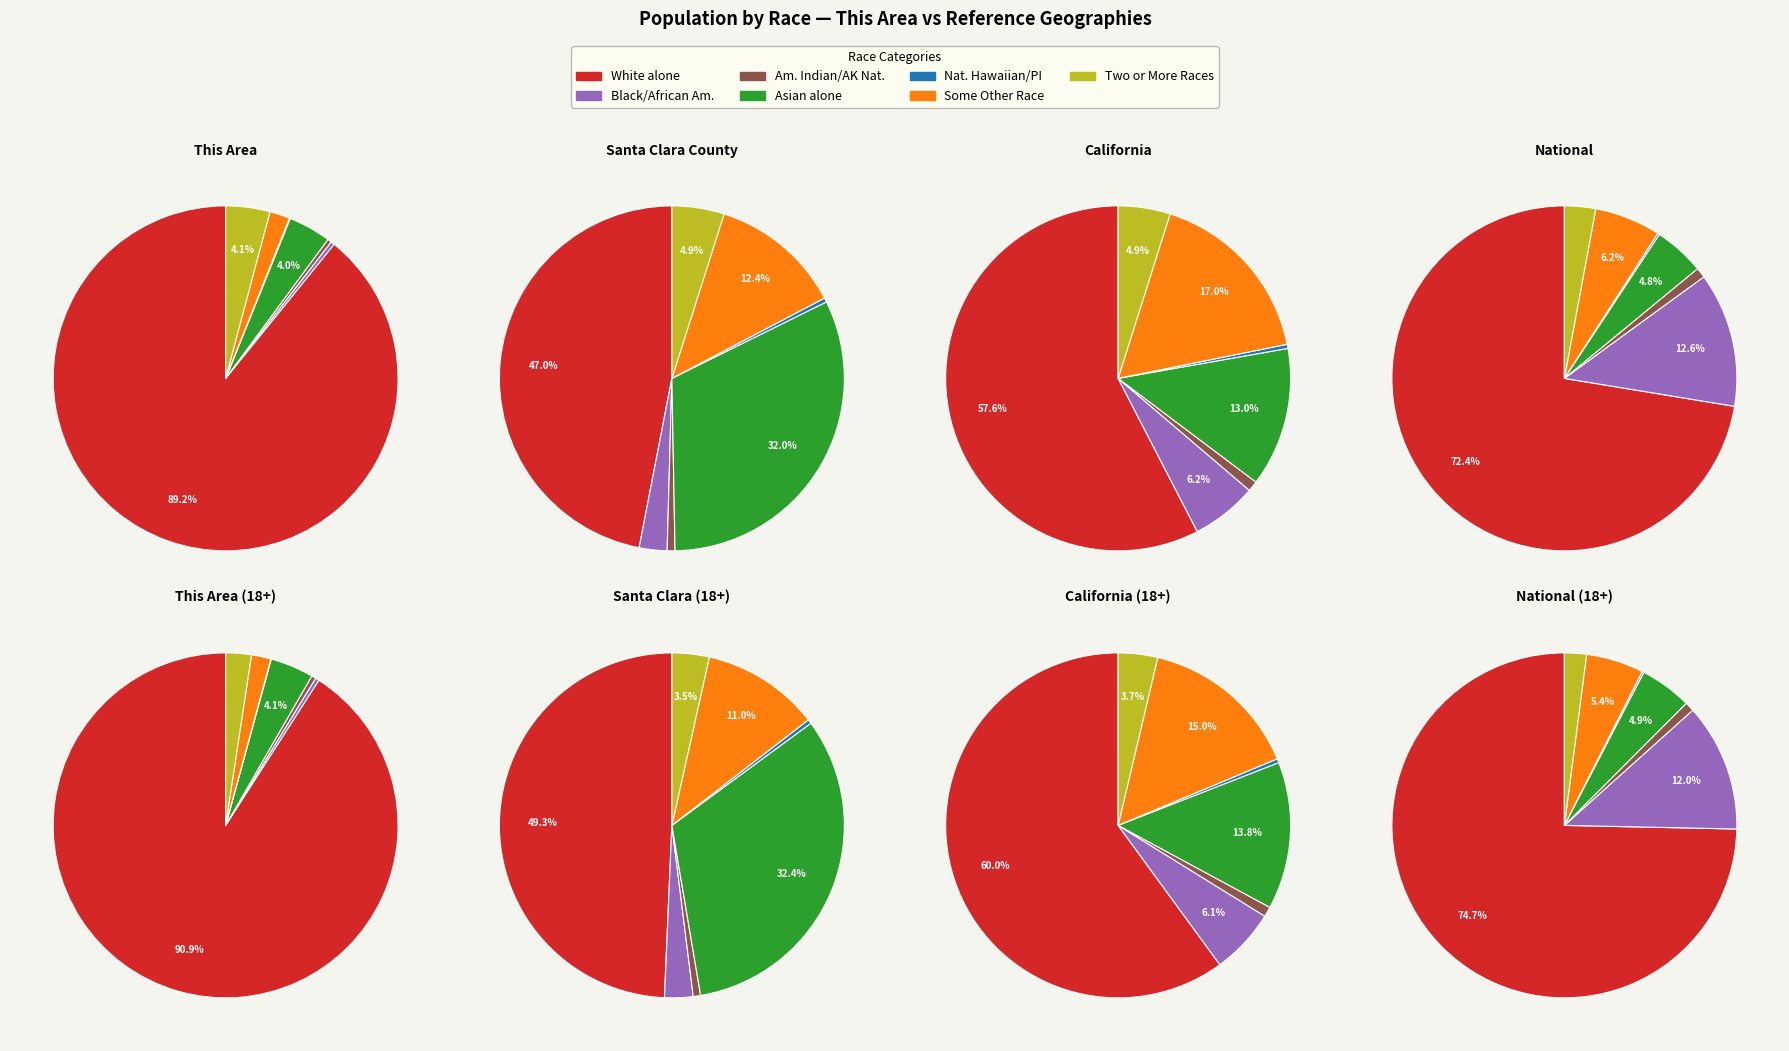

Is it true that Native Hawaiian and Other Pacific Islander is 1% of the pie?

False